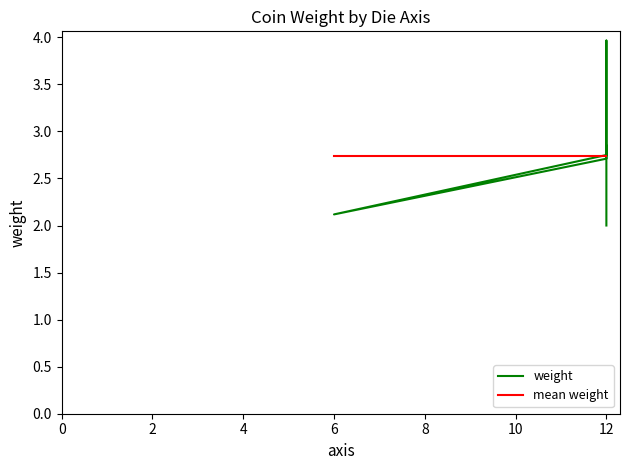

What is the sum of the mean weight values at 6 and 12?

5.5